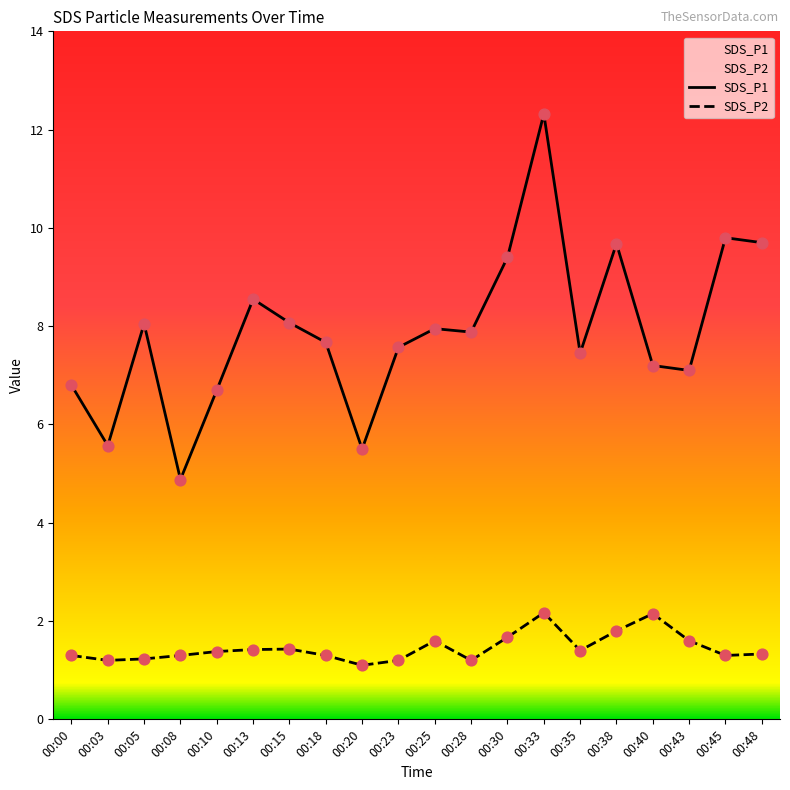

Which series contains the highest Y value?

SDS_P1